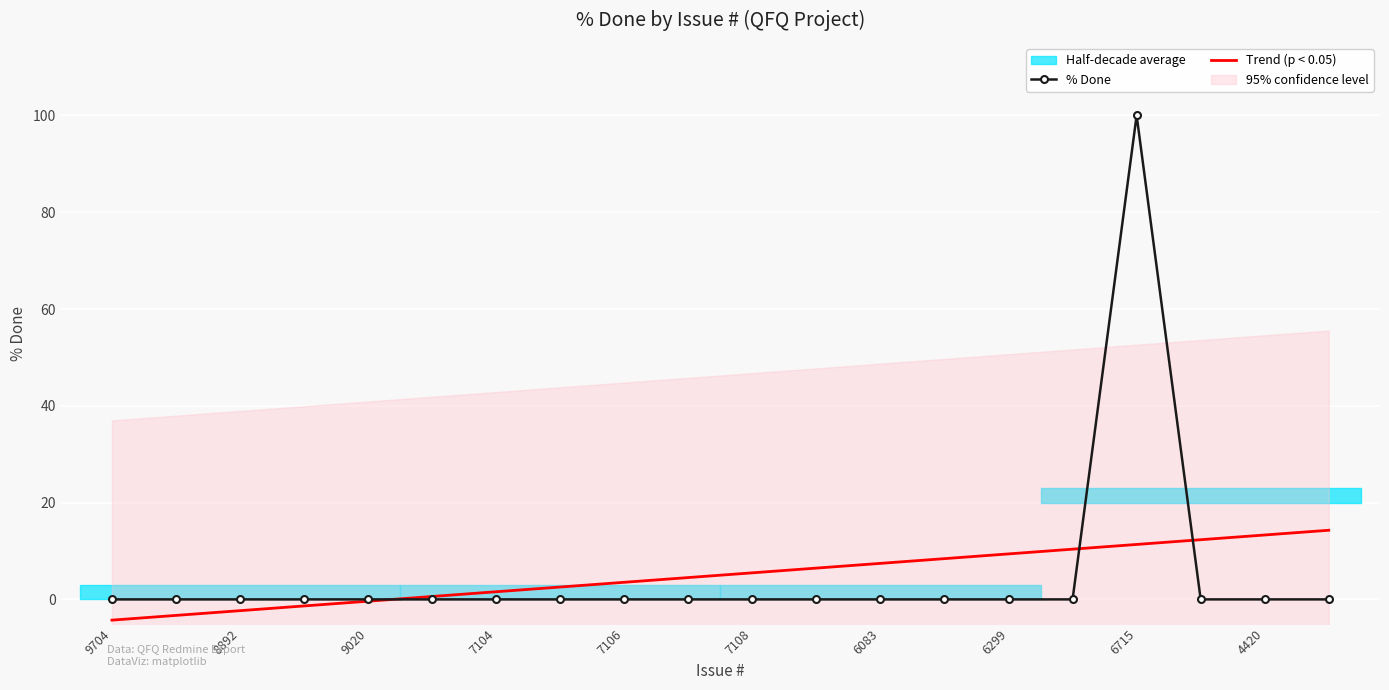

The Trend (p < 0.05) series shows -0.4 at 9020. True or false?

True